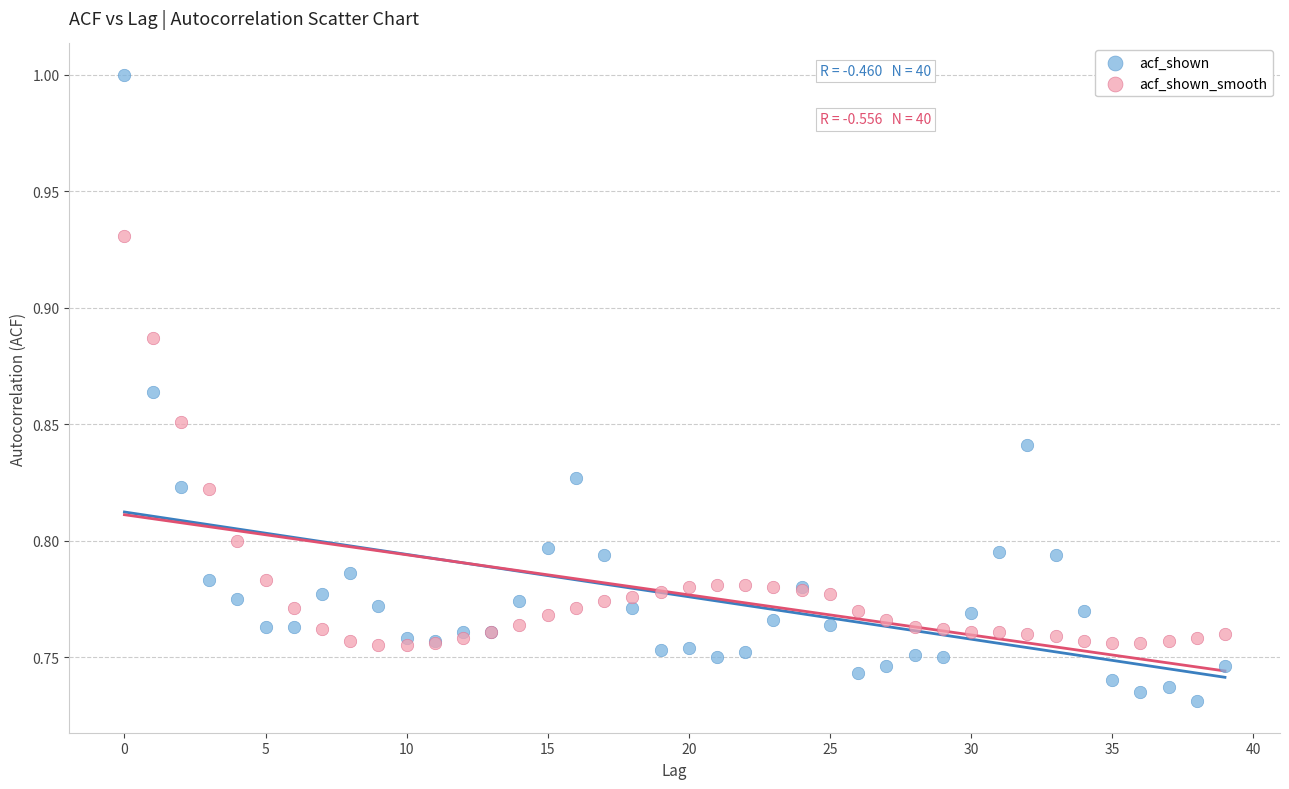

Which series contains the lowest Y value?

acf_shown